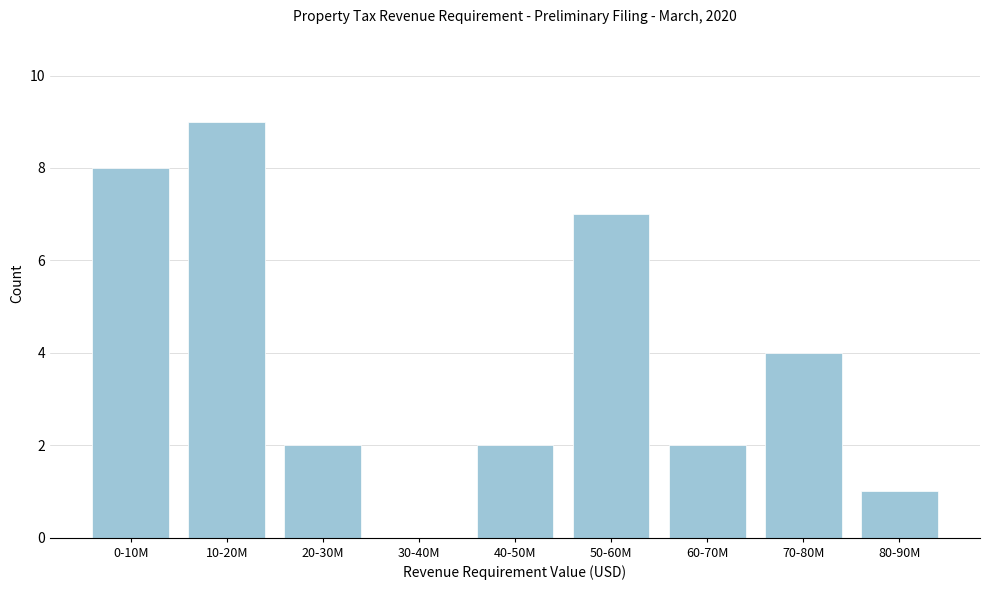

Reading left to right, extract all data points from this chart.

0-10M=8	10-20M=9	20-30M=2	30-40M=0	40-50M=2	50-60M=7	60-70M=2	70-80M=4	80-90M=1